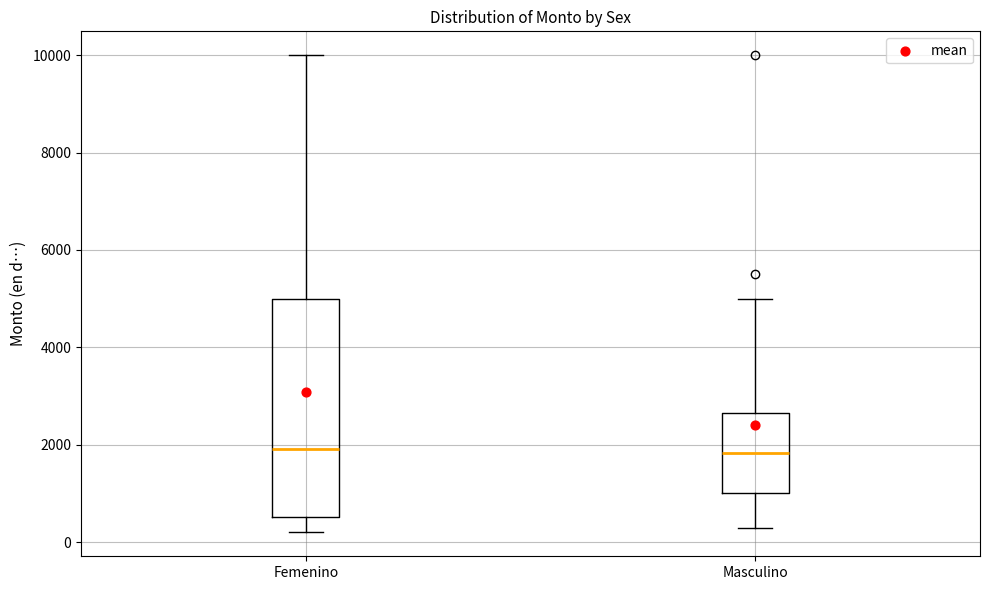

Reading left to right, read every box against the y-axis: the position of its median line, the range the box covers, and the ends of its whiskers. The values are not printed on the chart, so give them approximately, as read against the axis.

Femenino: median 2000, box 600 to 5000, whiskers 200 to 10000
Masculino: median 1800, box 1000 to 2600, whiskers 400 to 5000